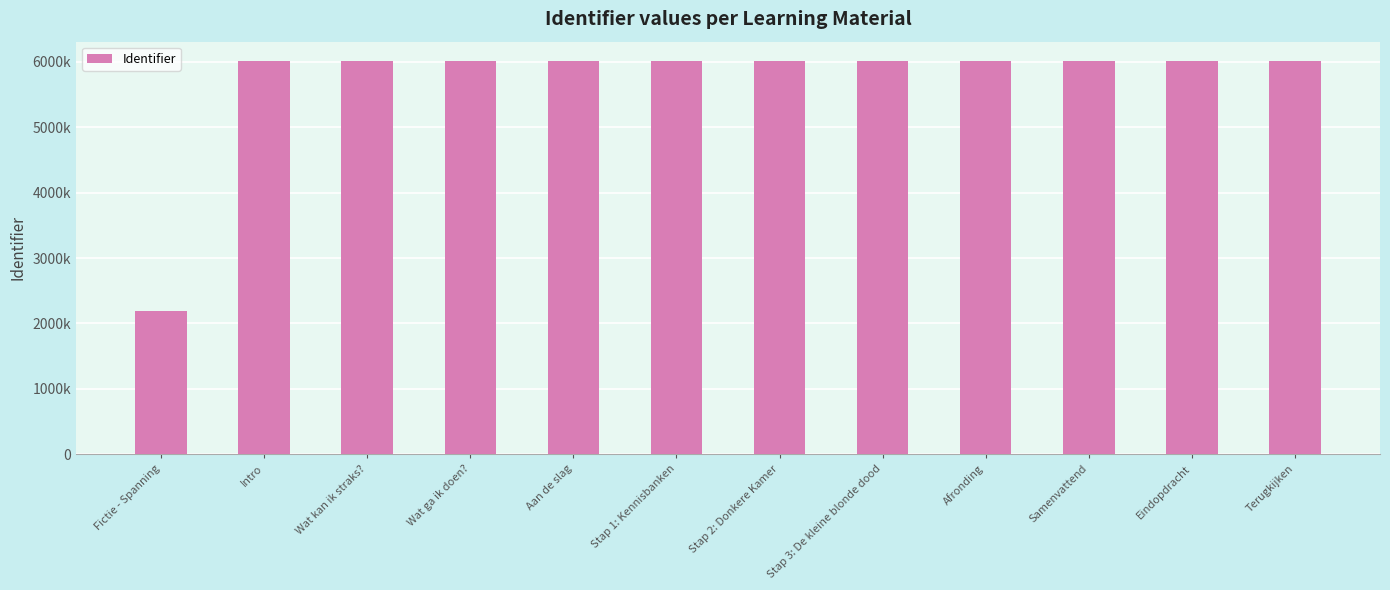

What is the sum of all values?

68278629